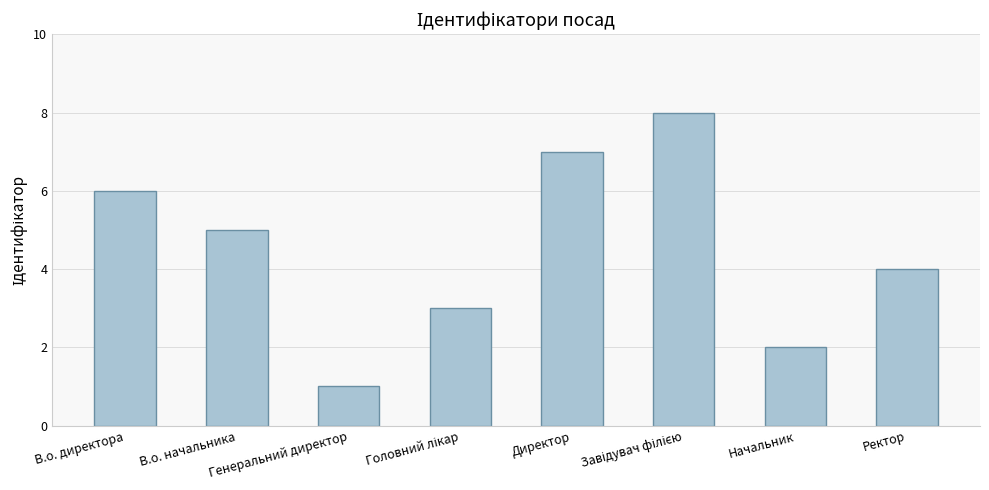

What is the greatest value displayed?

8